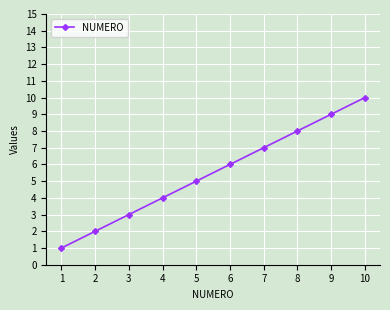

What is the difference between the values at 4 and 5?

1